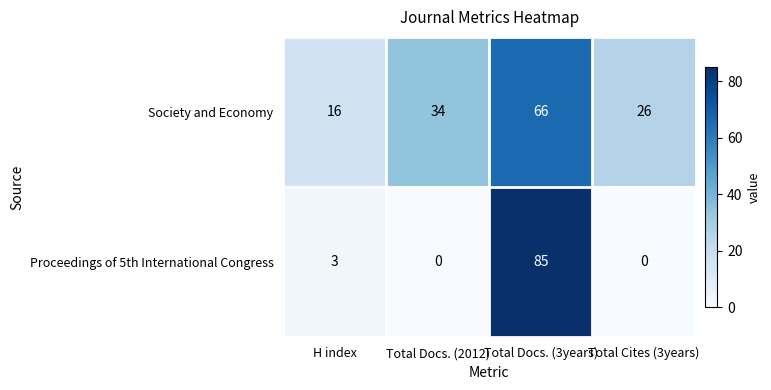

What is the sum of the Proceedings of 5th International Congress values at Total Cites (3years) and Total Docs. (3years)?

85